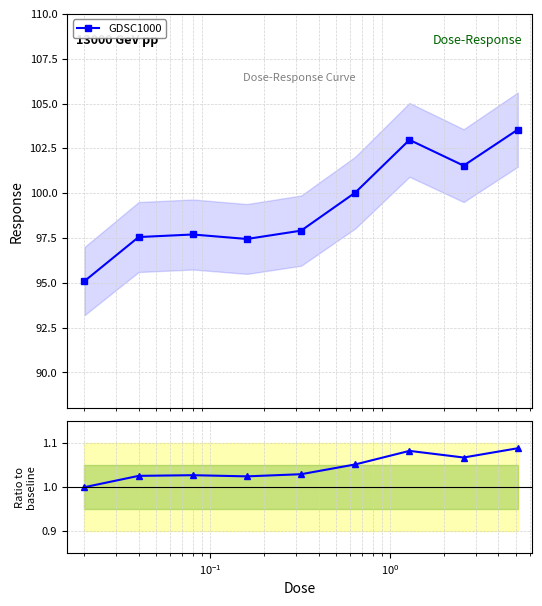

What is the average value of the GDSC1000 series?

99.3